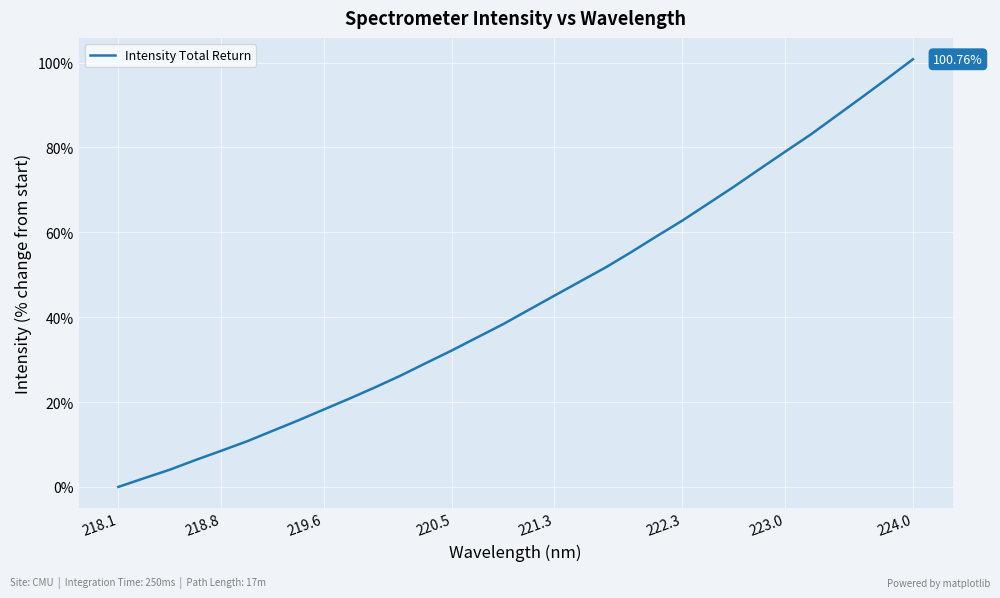

Which label corresponds to the smallest value in the chart?

218.1